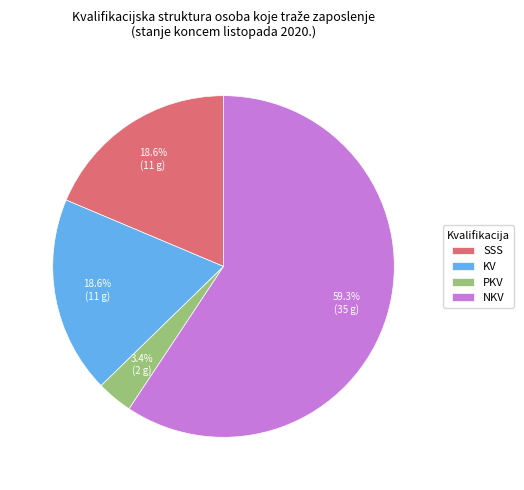

What is the ratio of the value at KV to the value at SSS?

1.0